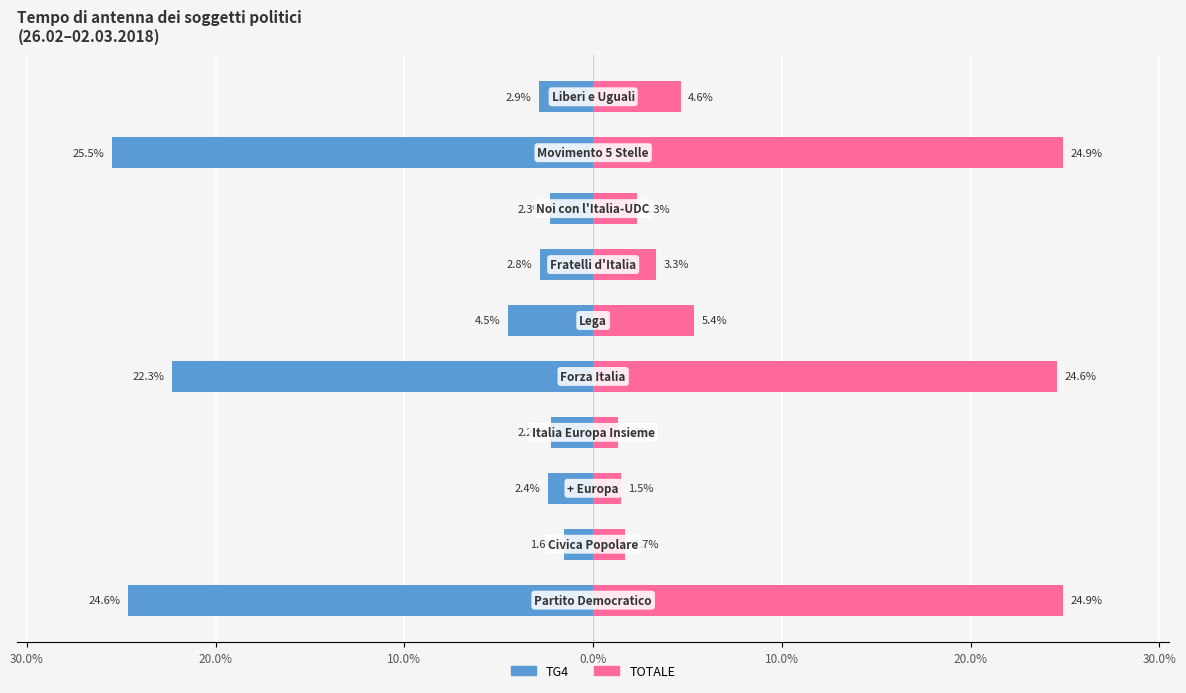

At how many categories does at least one series exceed 20?

3